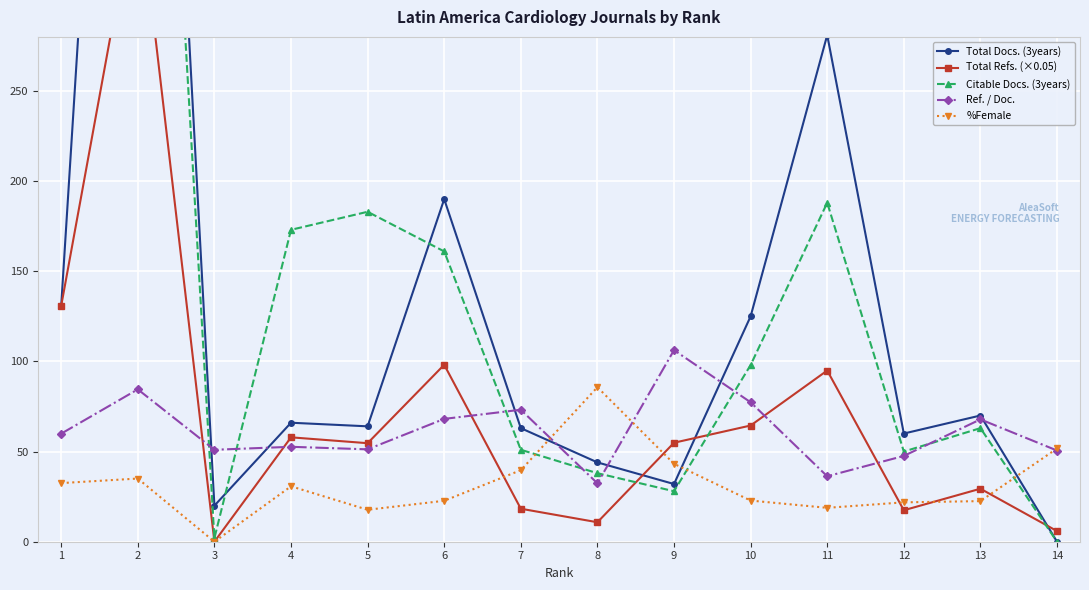

Which category has the lowest value across all series?

14